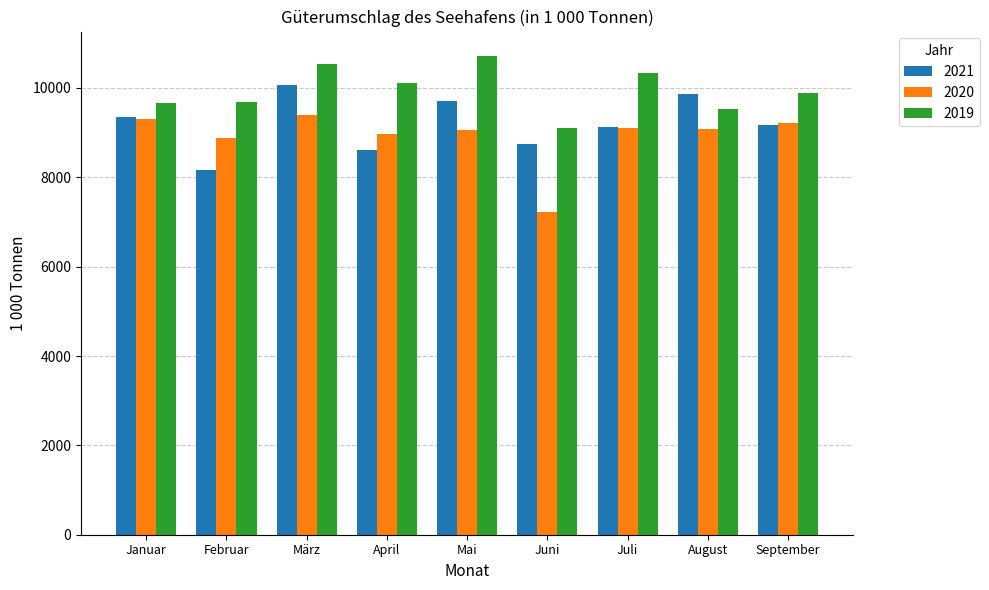

The 2020 series shows 9310.0 at Januar. True or false?

True